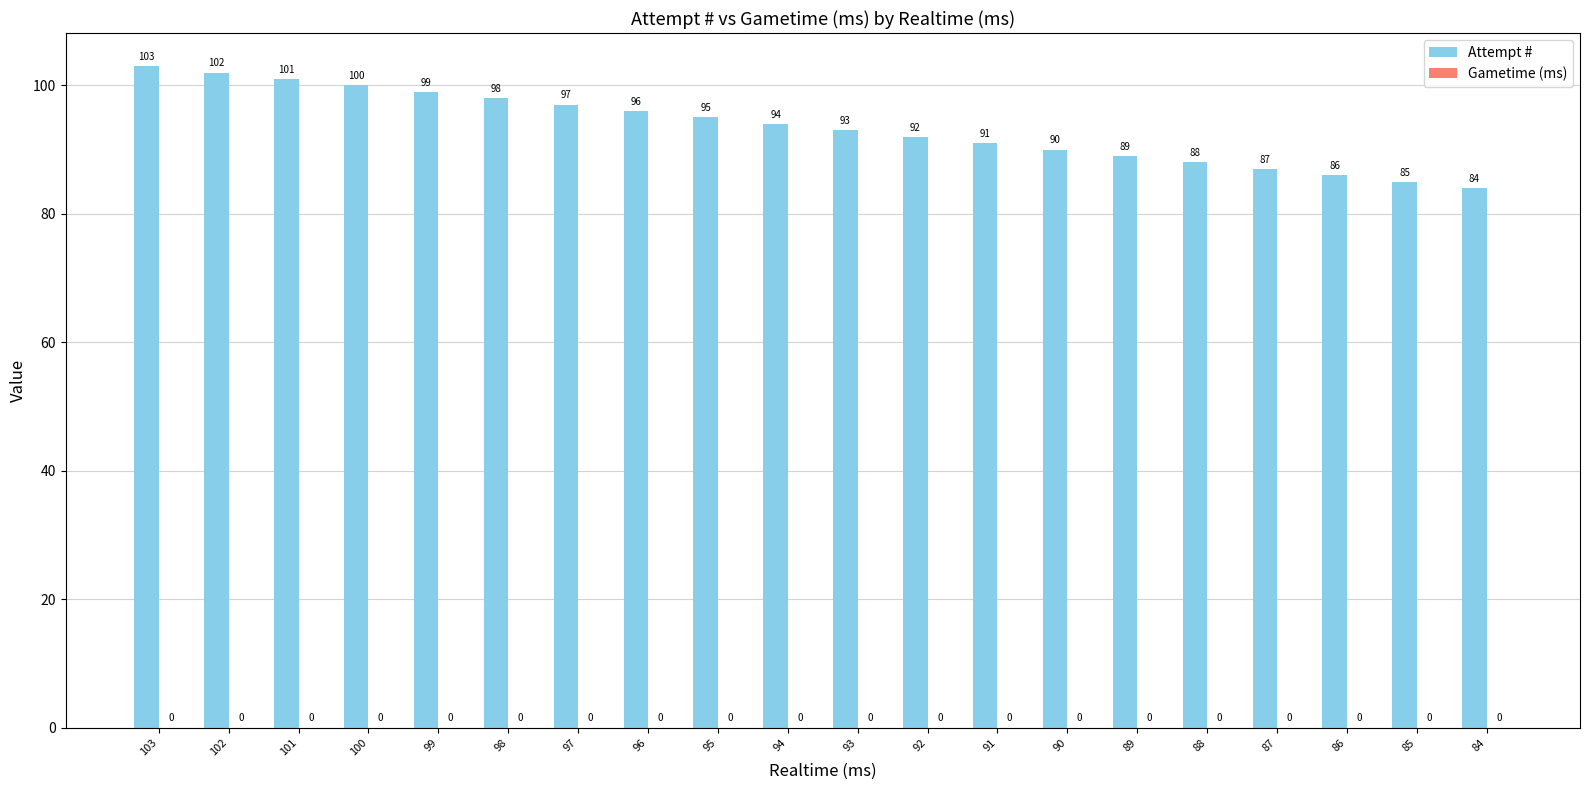

List the labels in order of value, largest first.

103, 102, 101, 100, 99, 98, 97, 96, 95, 94, 93, 92, 91, 90, 89, 88, 87, 86, 85, 84